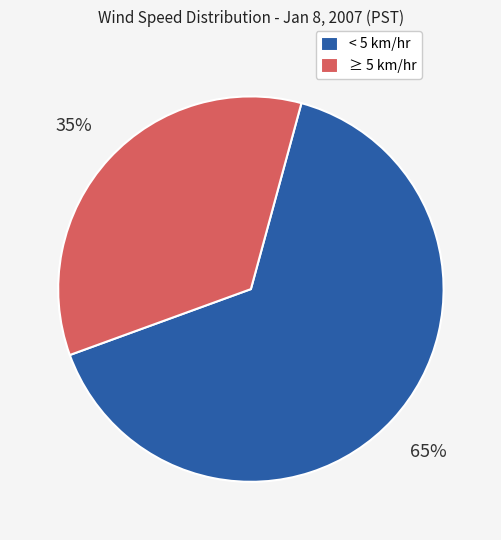

Rank the categories by value from highest to lowest.

< 5 km/hr, ≥ 5 km/hr